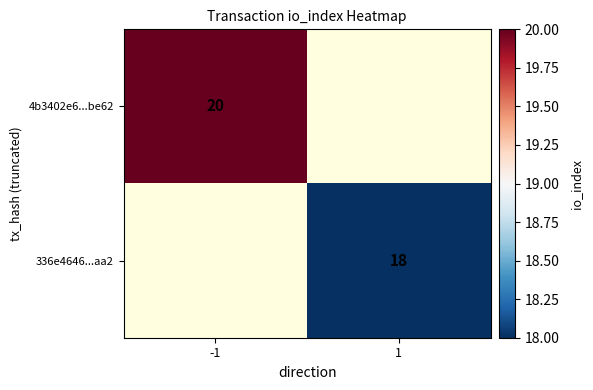

At how many categories does at least one series exceed 19?

1